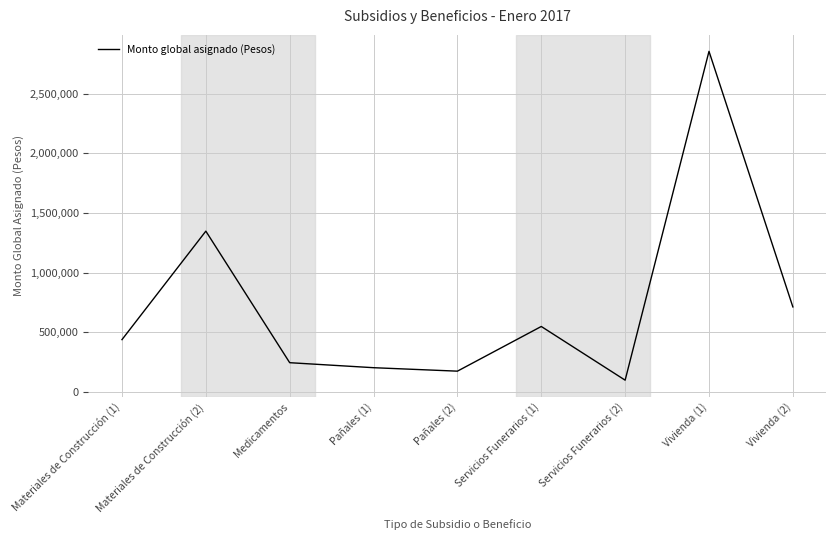

True or false: the data shows 100000 at Servicios Funerarios (2).

True